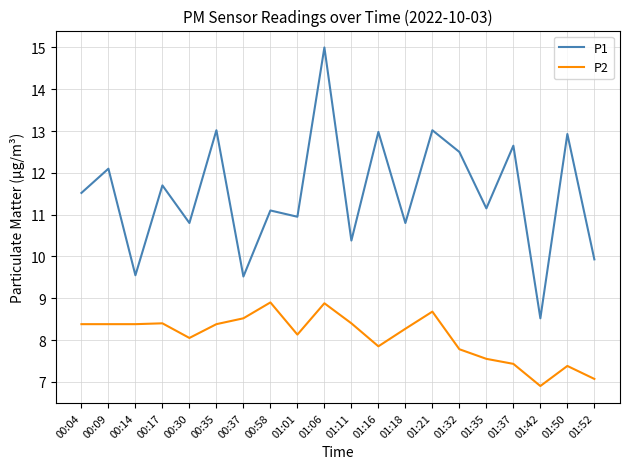

Is the value of P1 at 01:11 greater than the value of P2 at 01:16?

Yes